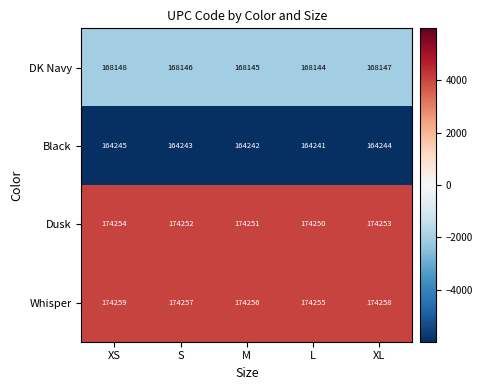

What is the maximum value for DK Navy?

168148